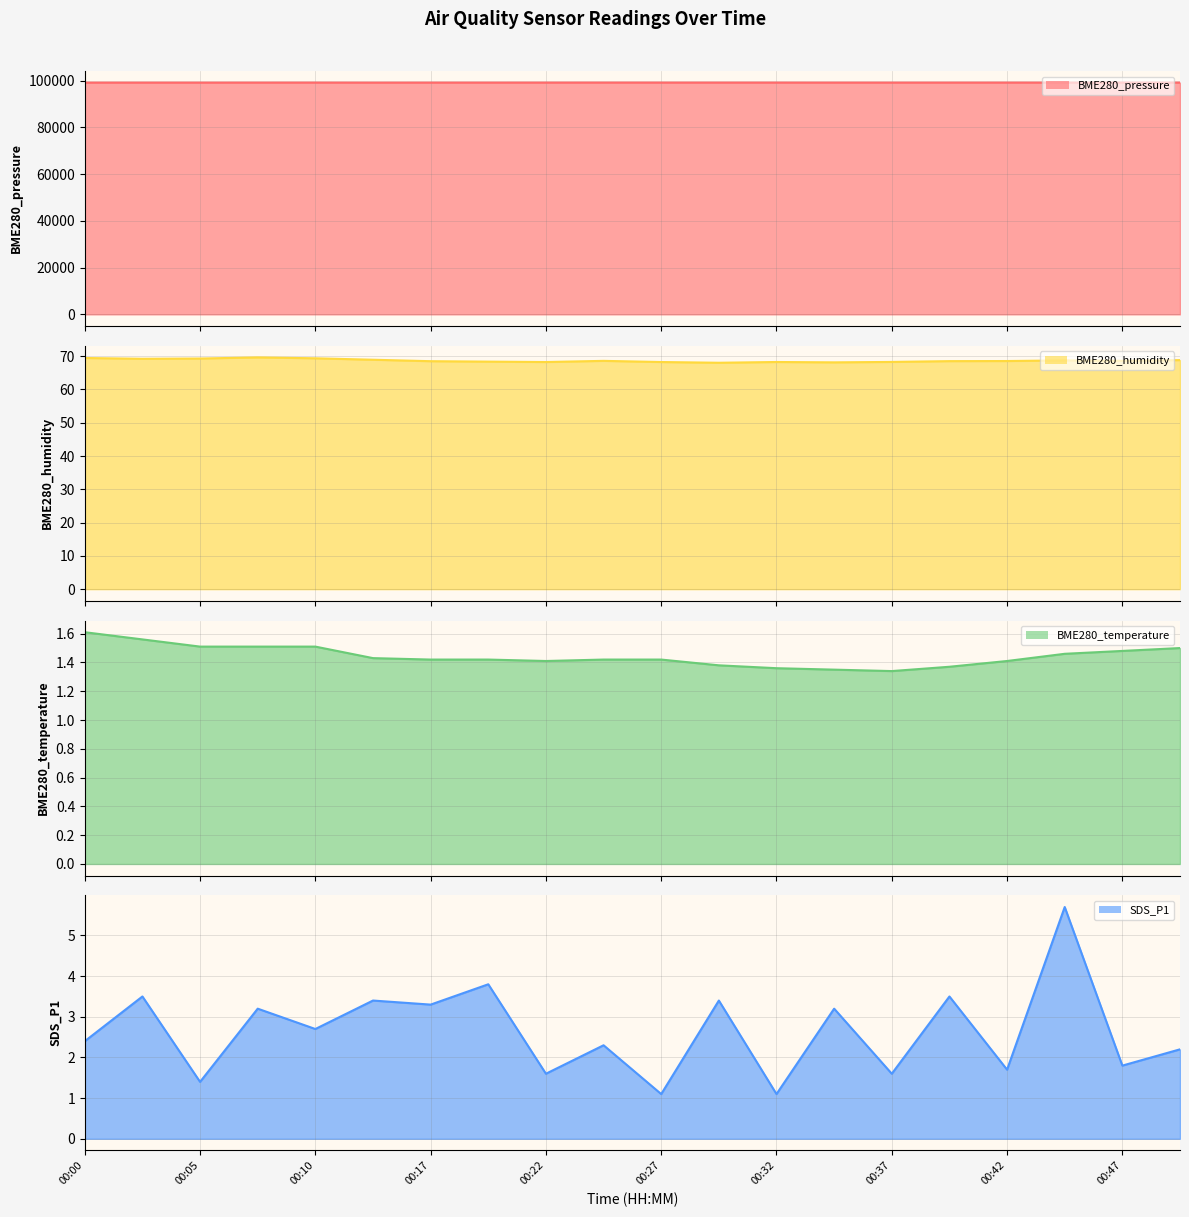

Count the number of data series in this chart.

4